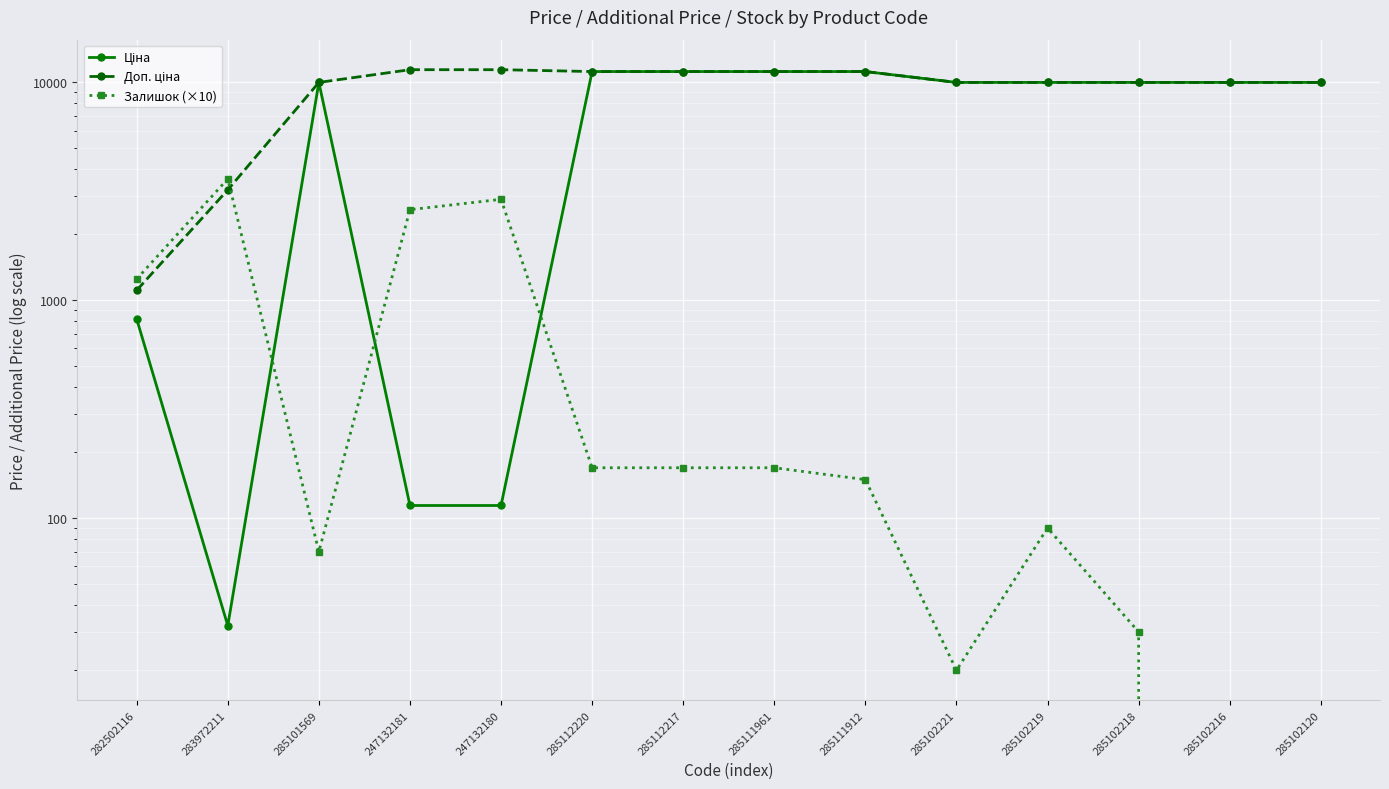

What is the difference between the Залишок (×10) values at 247132181 and 285111912?

2450.0